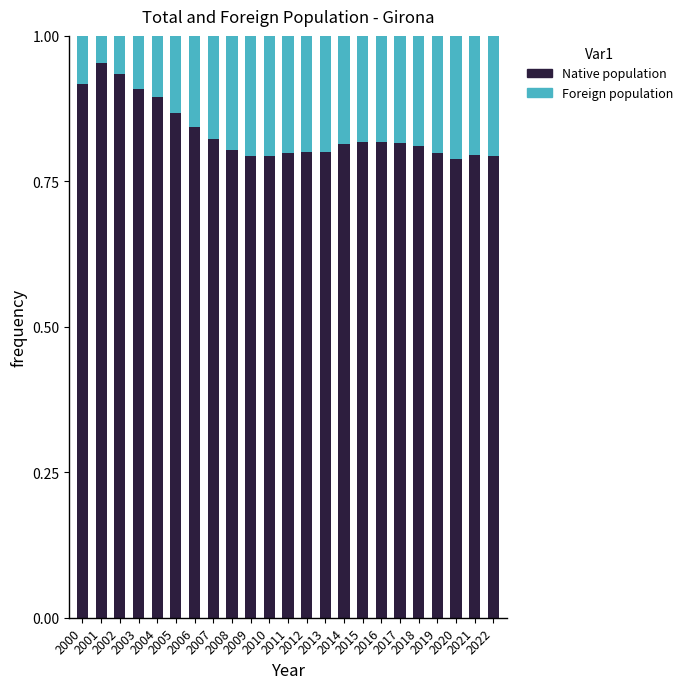

How many bars are there in total?

23